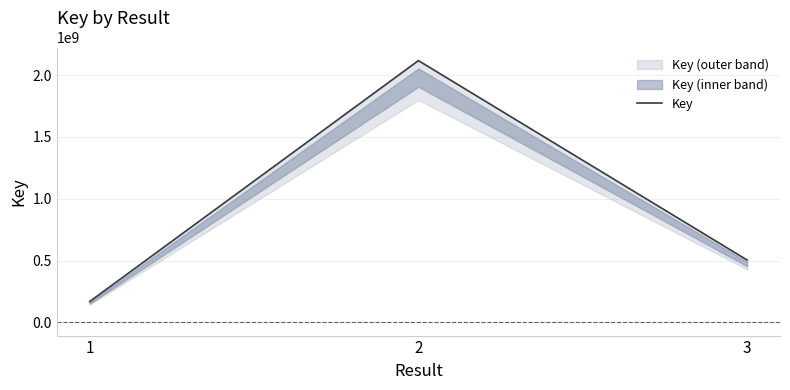

List the labels in order of value, smallest first.

1, 3, 2